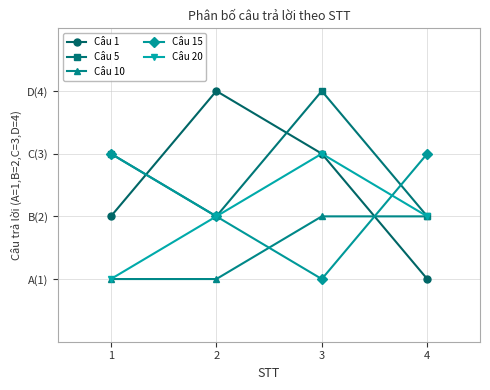

What is the total value across all series at 4?

10